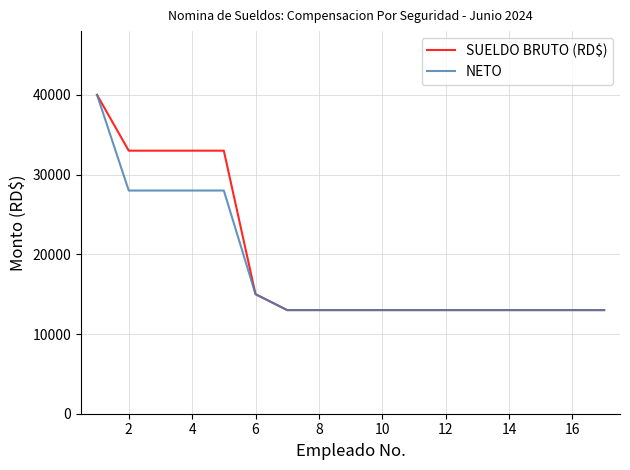

Reading right to left, list all the values displayed in this chart.

SUELDO BRUTO (RD$): 13000	13000	13000	13000	13000	13000	13000	13000	13000	13000	13000	15000	33000	33000	33000	40000
NETO: 13000	13000	13000	13000	13000	13000	13000	13000	13000	13000	13000	15000	28000	28000	28000	40000